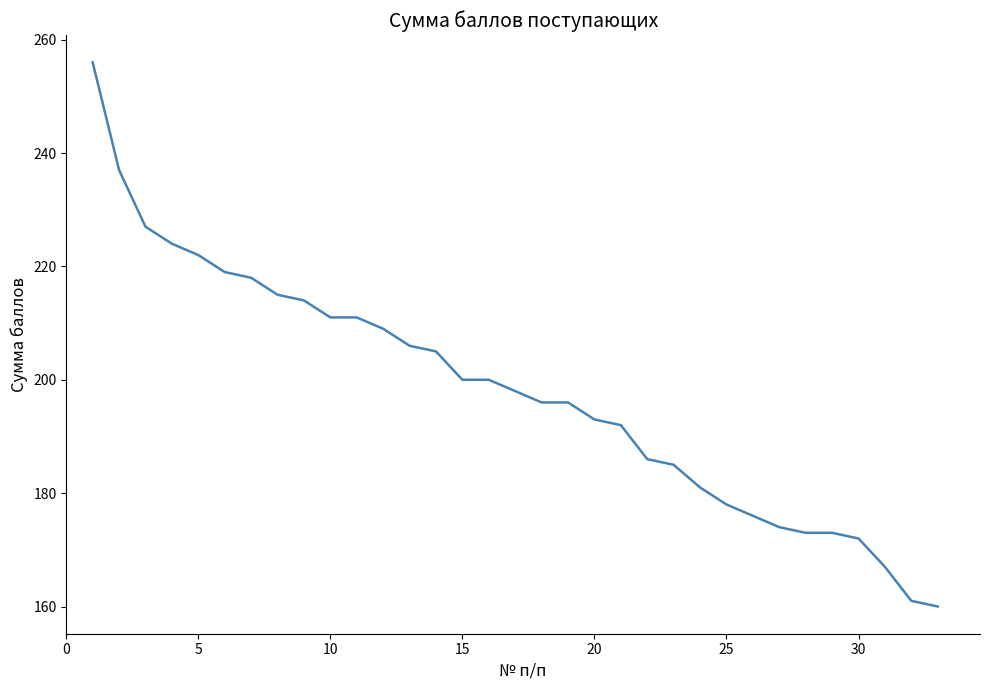

What is the greatest value displayed?

256